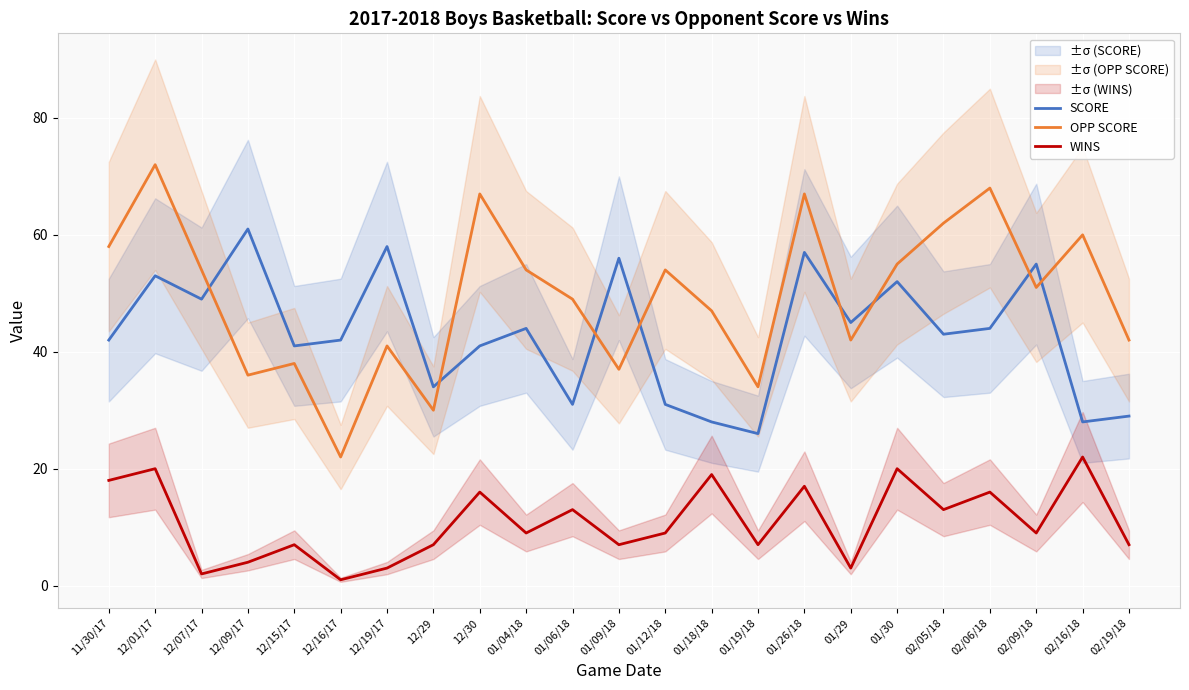

True or false: WINS and SCORE cross at least once.

False